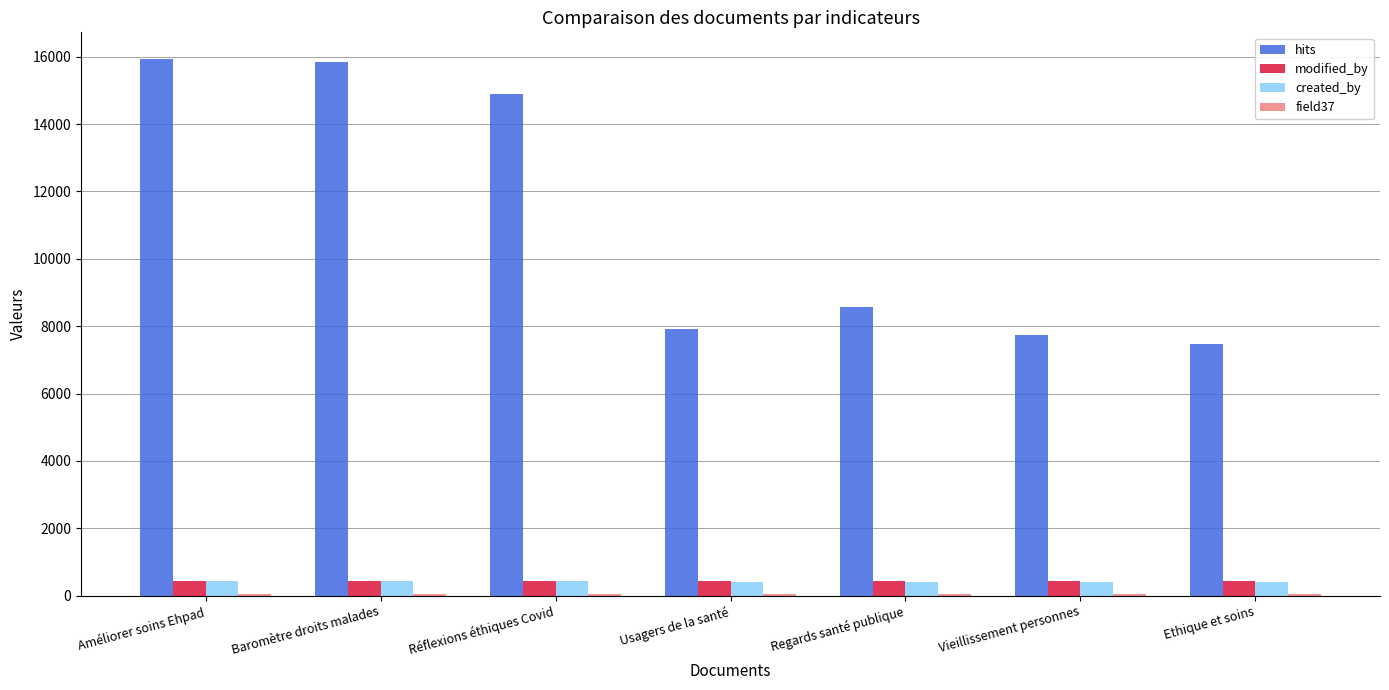

Which series changed the most between Baromètre droits malades and Vieillissement personnes?

hits